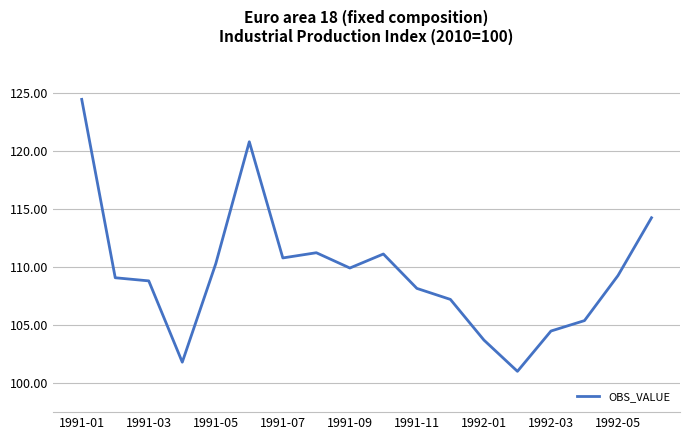

What is the maximum value shown in the chart?

124.5